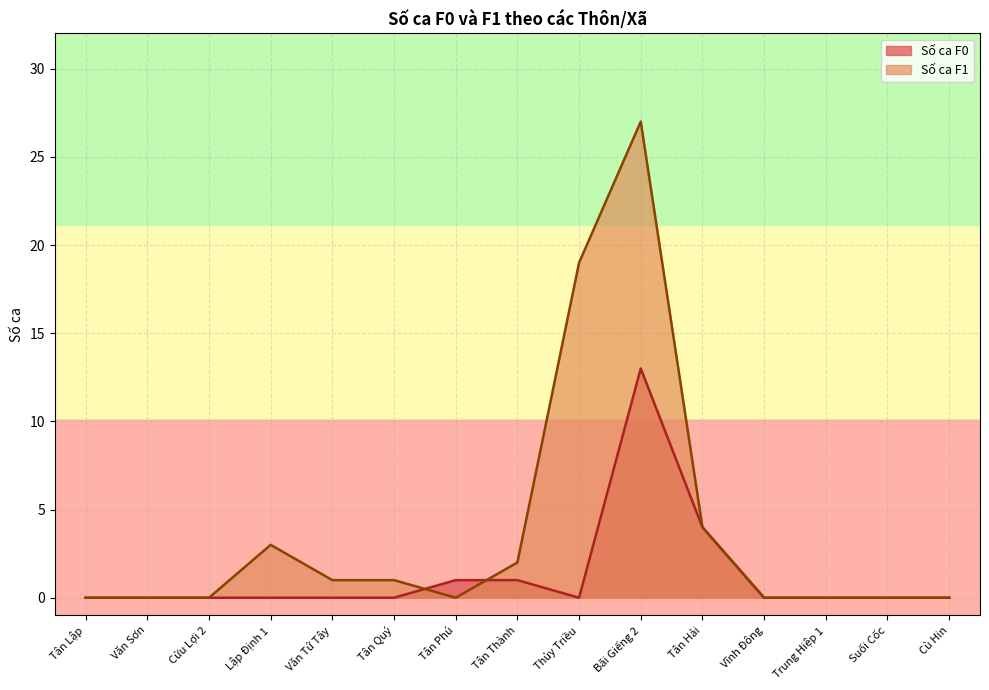

What position from the right is Tân Quý?

10